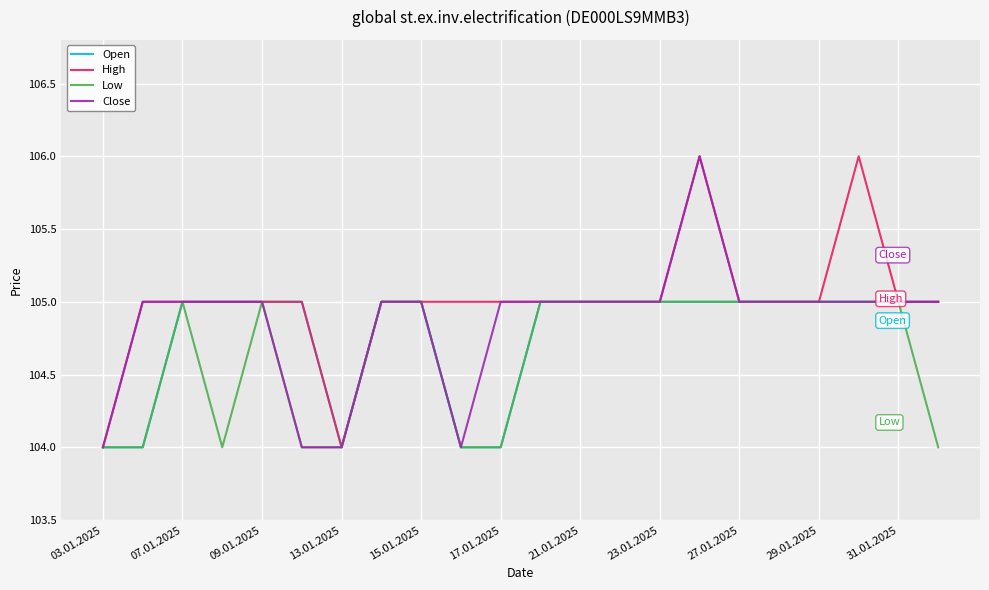

What is the greatest value displayed?

106